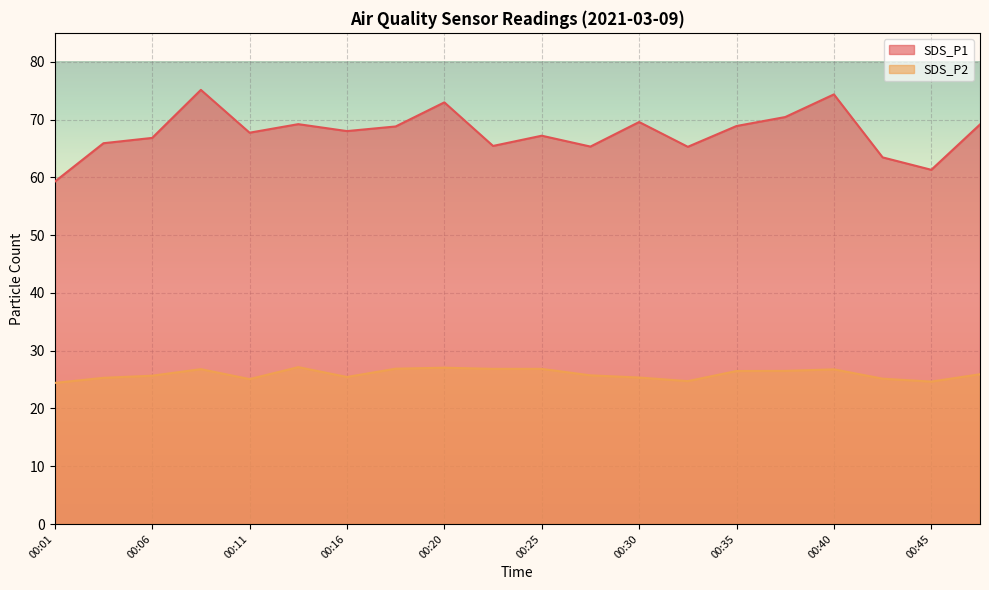

What is the difference between the highest and lowest values at 00:42?

38.3